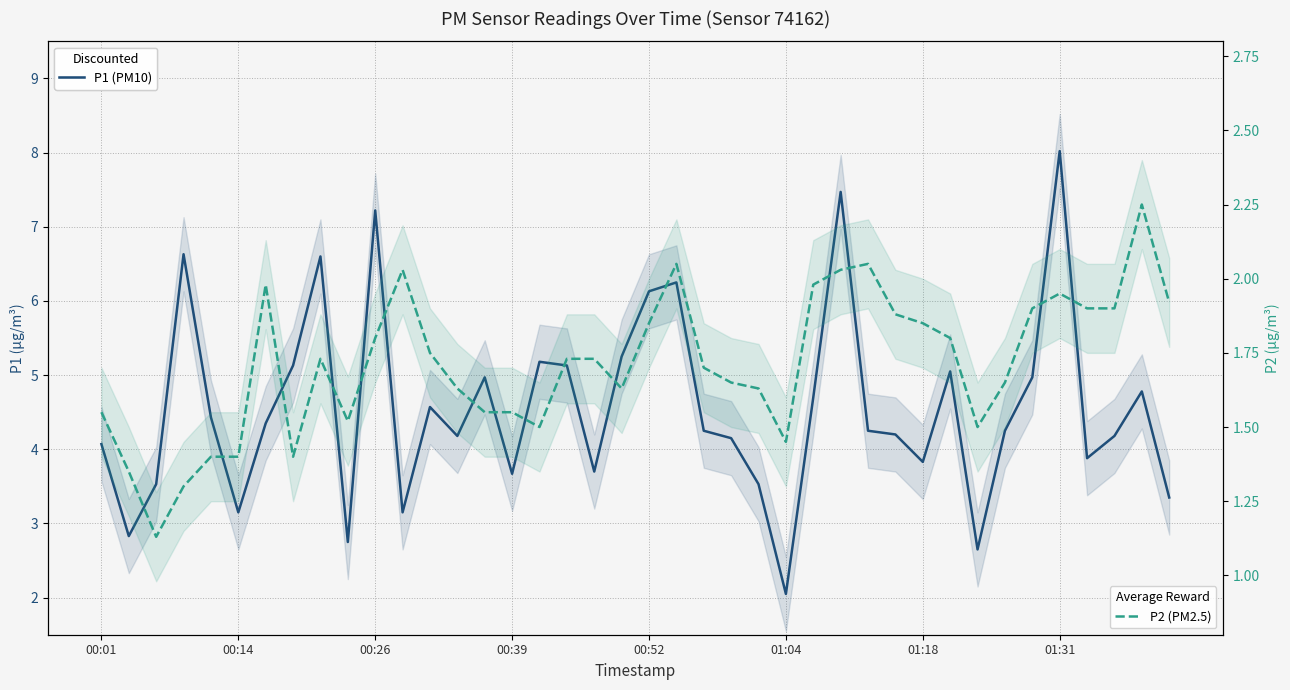

What position from the left is 19?

20